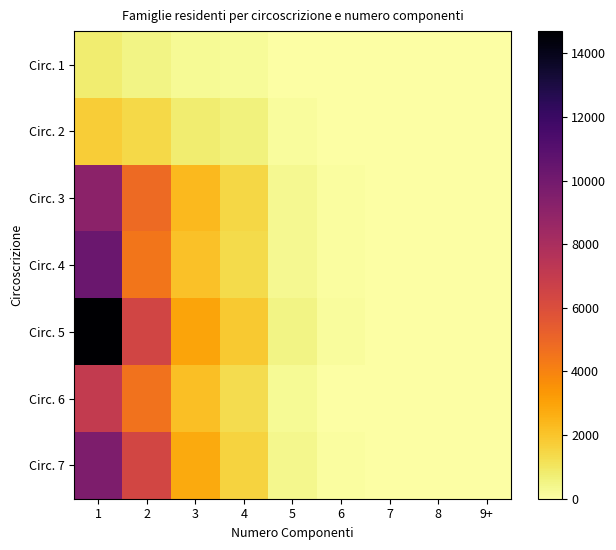

Reading left to right, transcribe all the data shown in this chart.

Circ. 1: 1=750	2=480	3=260	4=183	5=49	6=10	7=3	8=0	9+=0
Circ. 2: 1=1775	2=1414	3=786	4=577	5=153	6=39	7=12	8=4	9+=1
Circ. 3: 1=9102	2=4841	3=2306	4=1480	5=322	6=63	7=15	8=5	9+=7
Circ. 4: 1=10321	2=4438	3=2086	4=1344	5=309	6=79	7=20	8=10	9+=7
Circ. 5: 1=14698	2=6479	3=2985	4=1871	5=463	6=121	7=33	8=11	9+=7
Circ. 6: 1=7030	2=4536	3=2157	4=1315	5=258	6=53	7=18	8=6	9+=4
Circ. 7: 1=9611	2=6386	3=2780	4=1563	5=350	6=86	7=28	8=4	9+=6